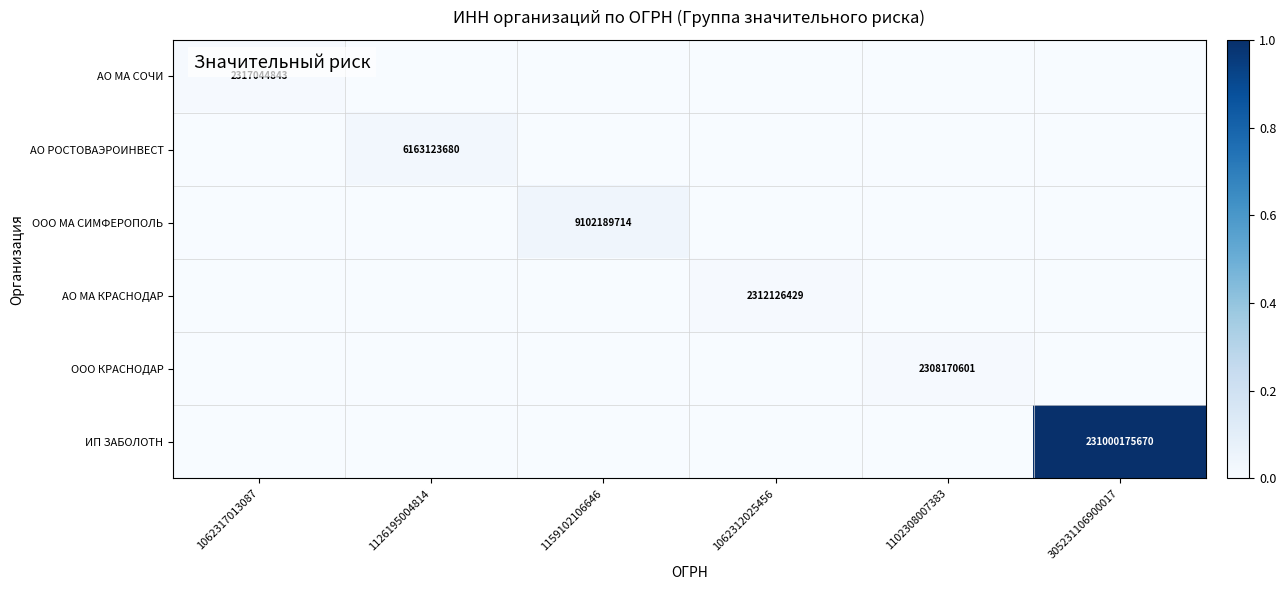

True or false: ИП ЗАБОЛОТН has a value of 231000175670 at 305231106900017.

True